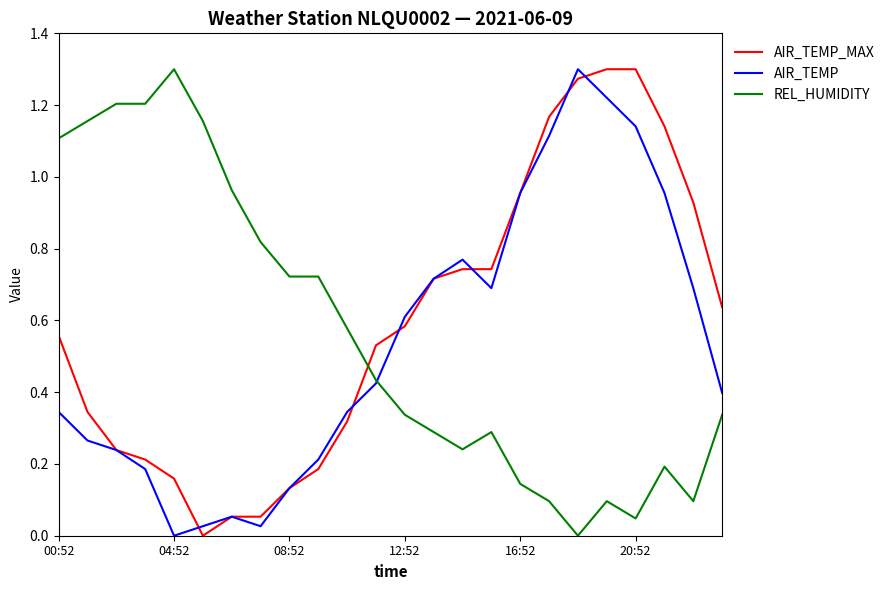

What are all the series names shown in the legend?

AIR_TEMP_MAX, AIR_TEMP, REL_HUMIDITY